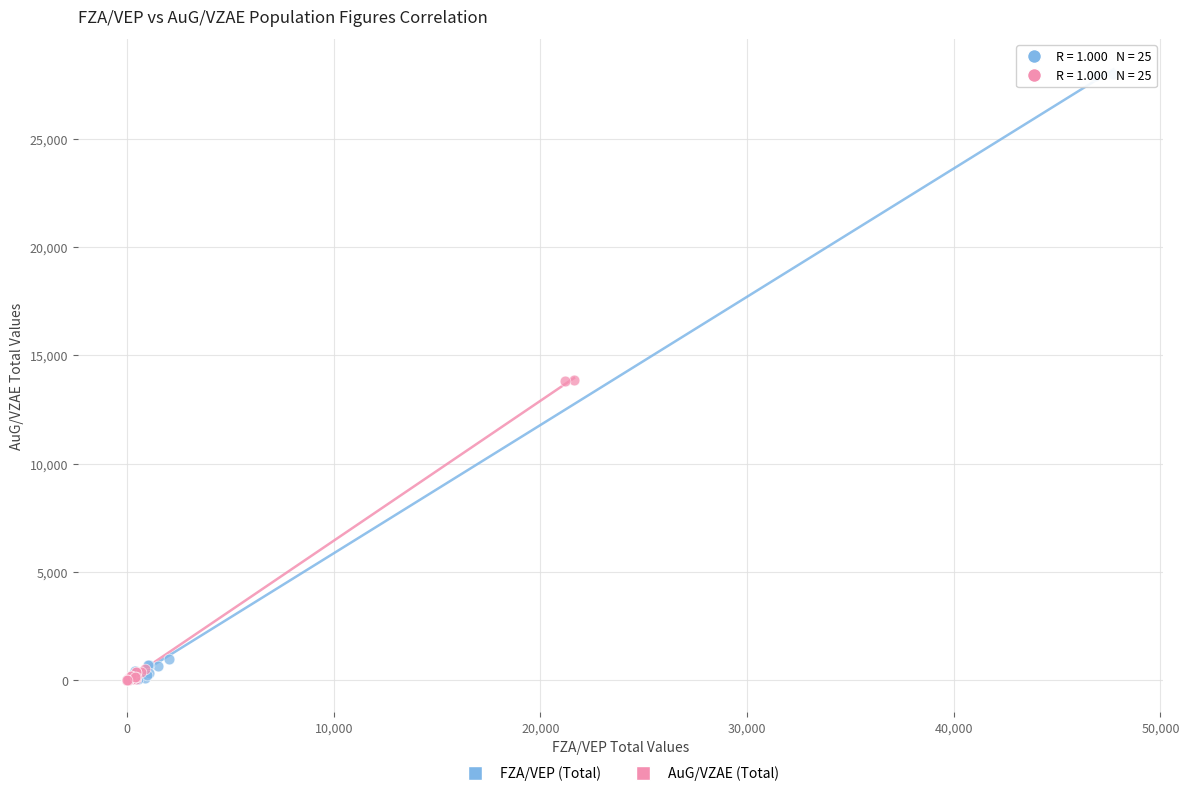

Which series contains the highest Y value?

FZA/VEP (Total)